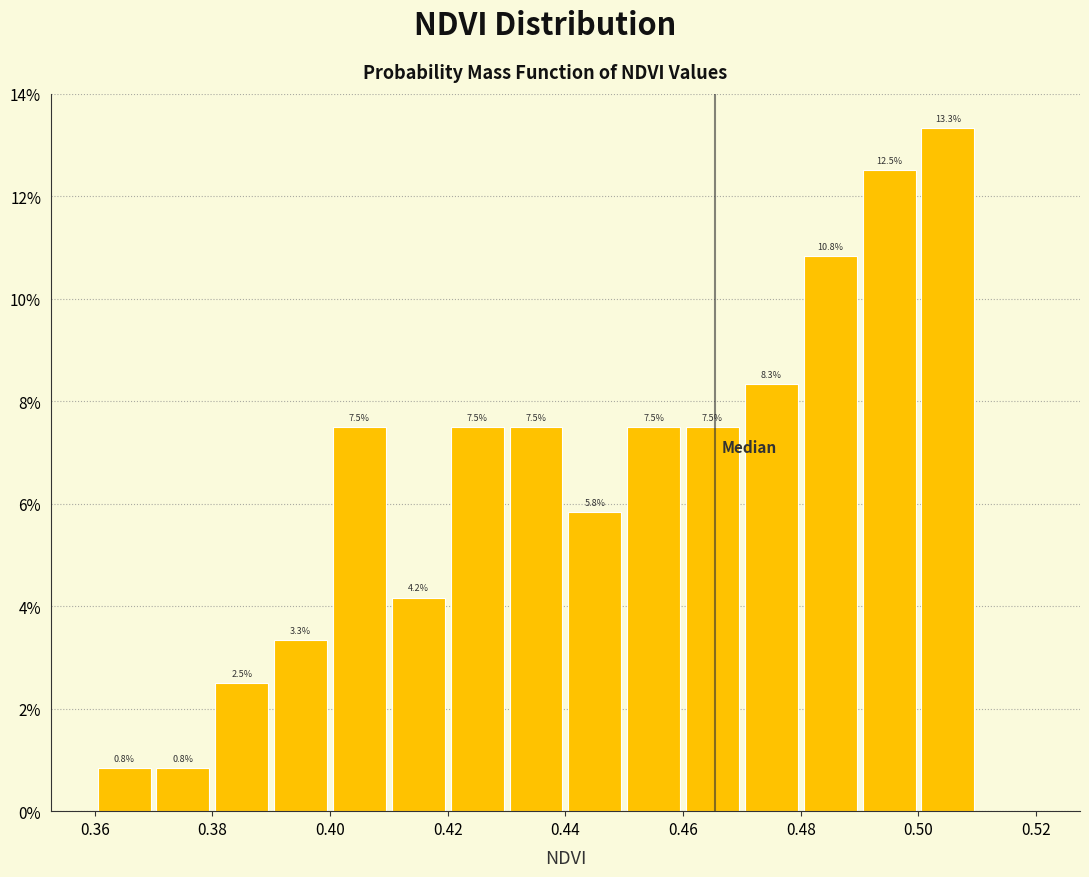

Which range on the x-axis has the tallest bar?

0.50 to 0.51